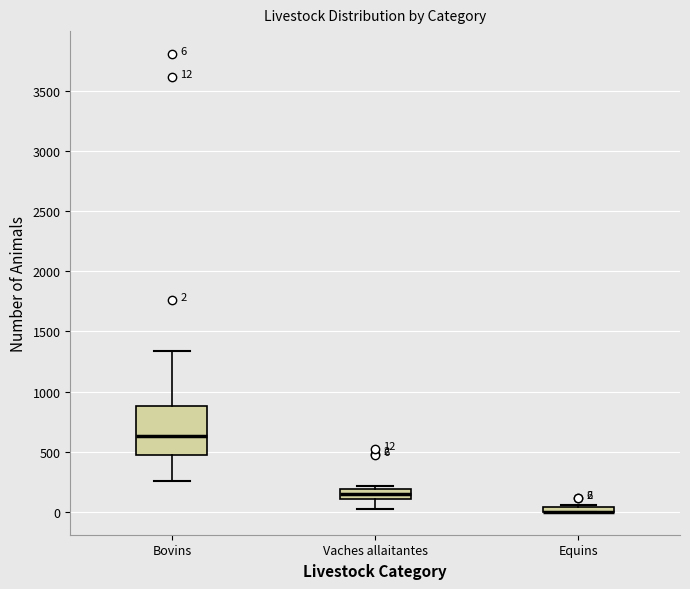

Comparing the boxes themselves (not the whiskers), which one is the tallest?

Bovins